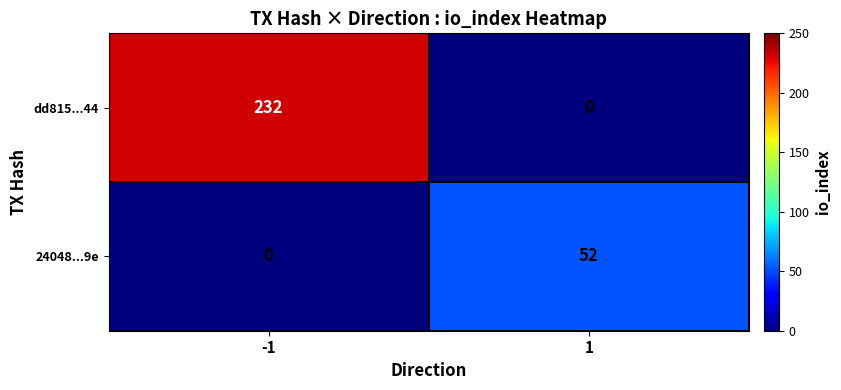

Reading right to left, transcribe all the data shown in this chart.

dd815...44: 1=0	-1=232
24048...9e: 1=52	-1=0